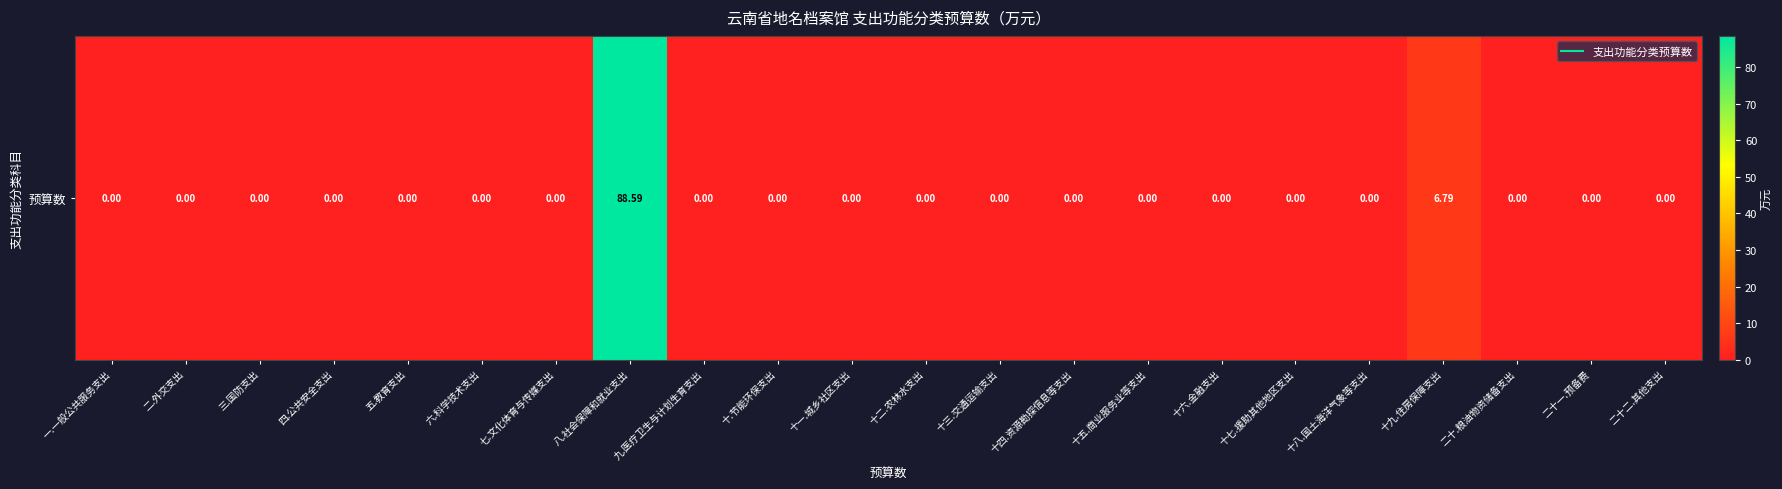

List the labels in order of value, smallest first.

一.一般公共服务支出, 二.外交支出, 三.国防支出, 四.公共安全支出, 五.教育支出, 六.科学技术支出, 七.文化体育与传媒支出, 九.医疗卫生与计划生育支出, 十.节能环保支出, 十一.城乡社区支出, 十二.农林水支出, 十三.交通运输支出, 十四.资源勘探信息等支出, 十五.商业服务业等支出, 十六.金融支出, 十七.援助其他地区支出, 十八.国土海洋气象等支出, 二十.粮油物资储备支出, 二十一.预备费, 二十二.其他支出, 十九.住房保障支出, 八.社会保障和就业支出